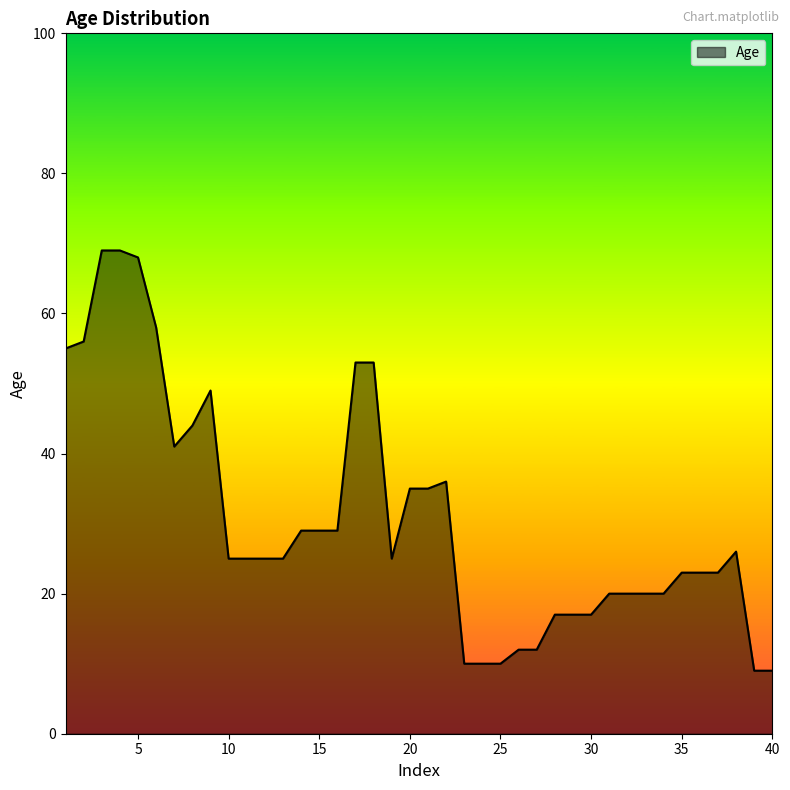

What is the difference between the maximum and minimum values?

60